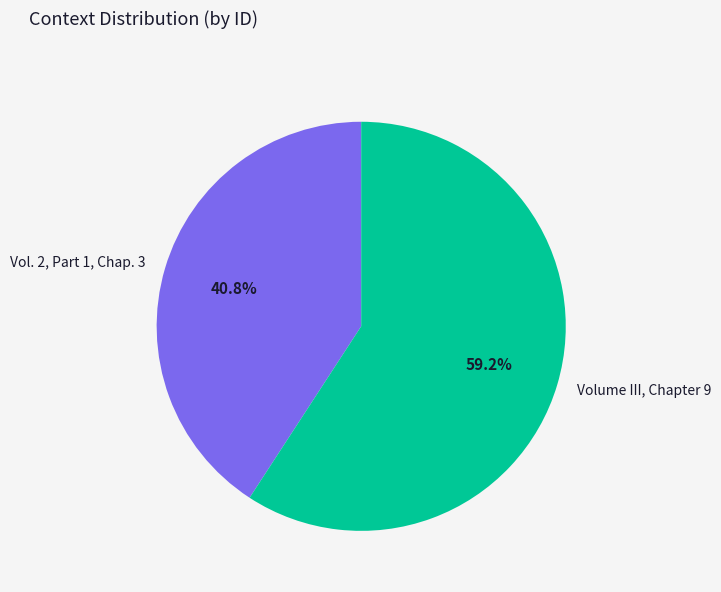

Combined, what portion of the pie is Volume III, Chapter 9 and Vol. 2, Part 1, Chap. 3?

100.0%